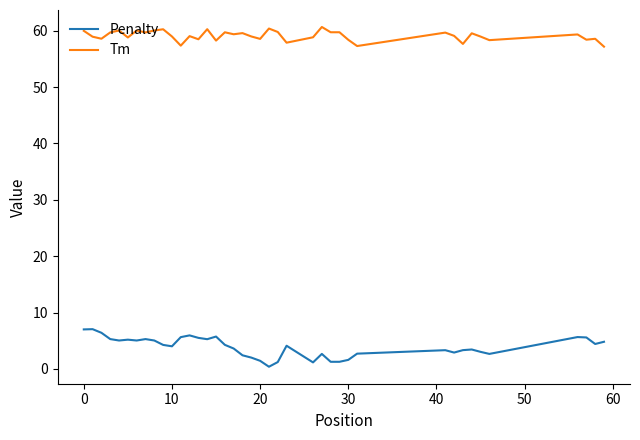

What is the maximum value shown in the chart?

60.7